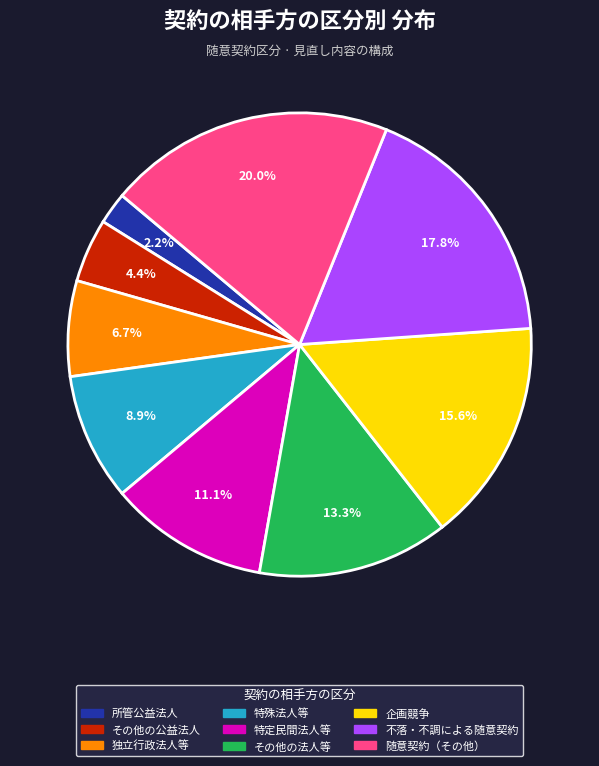

What is the smallest slice in the pie chart?

所管公益法人